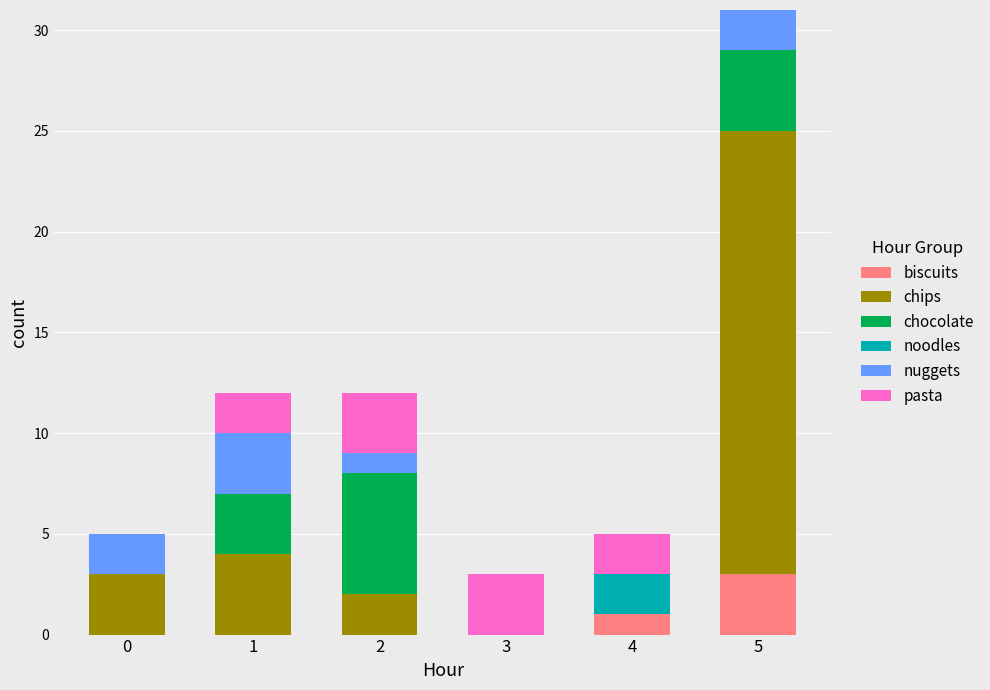

What is the maximum value for biscuits?

3